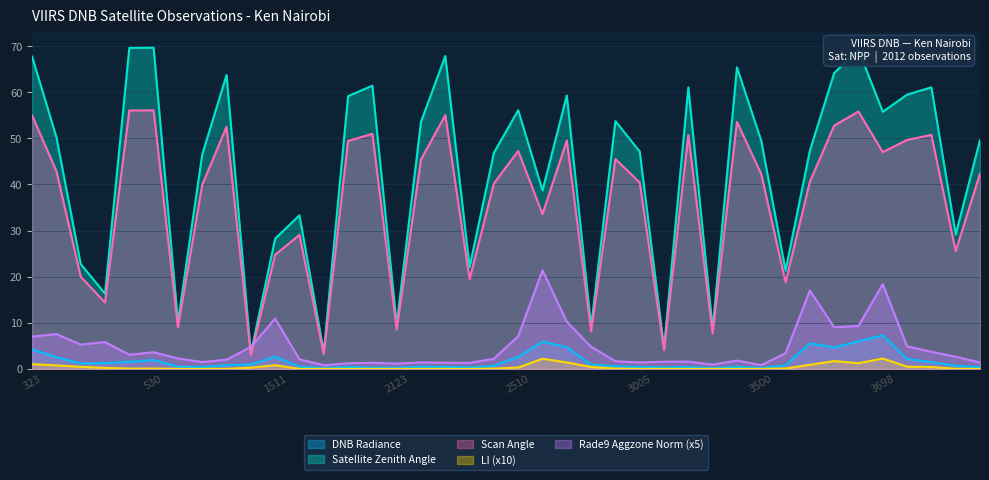

What is the spread (max minus min) of values at 1151?

63.8